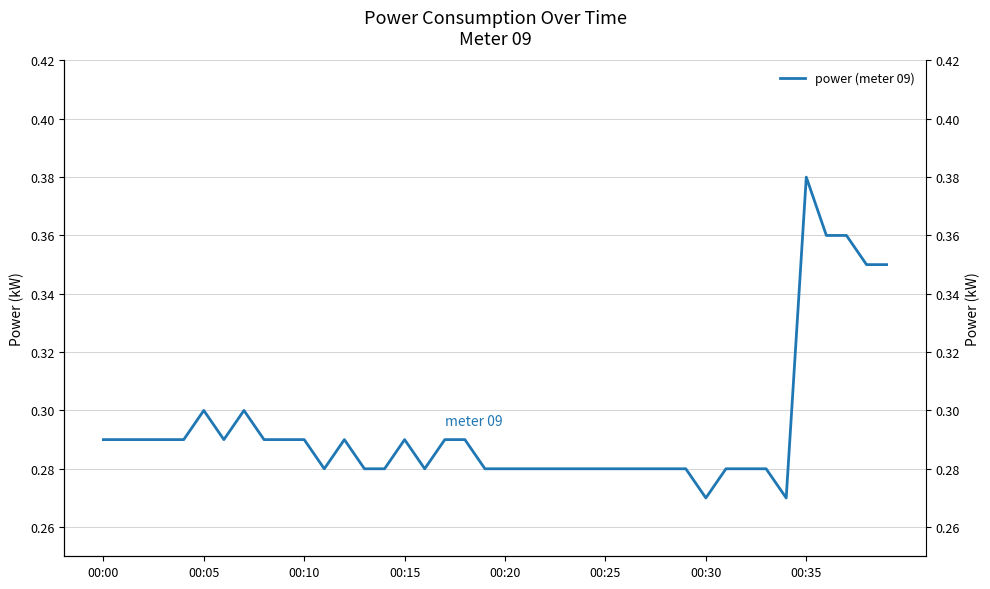

At which category does the chart reach its minimum across all series?

00:30